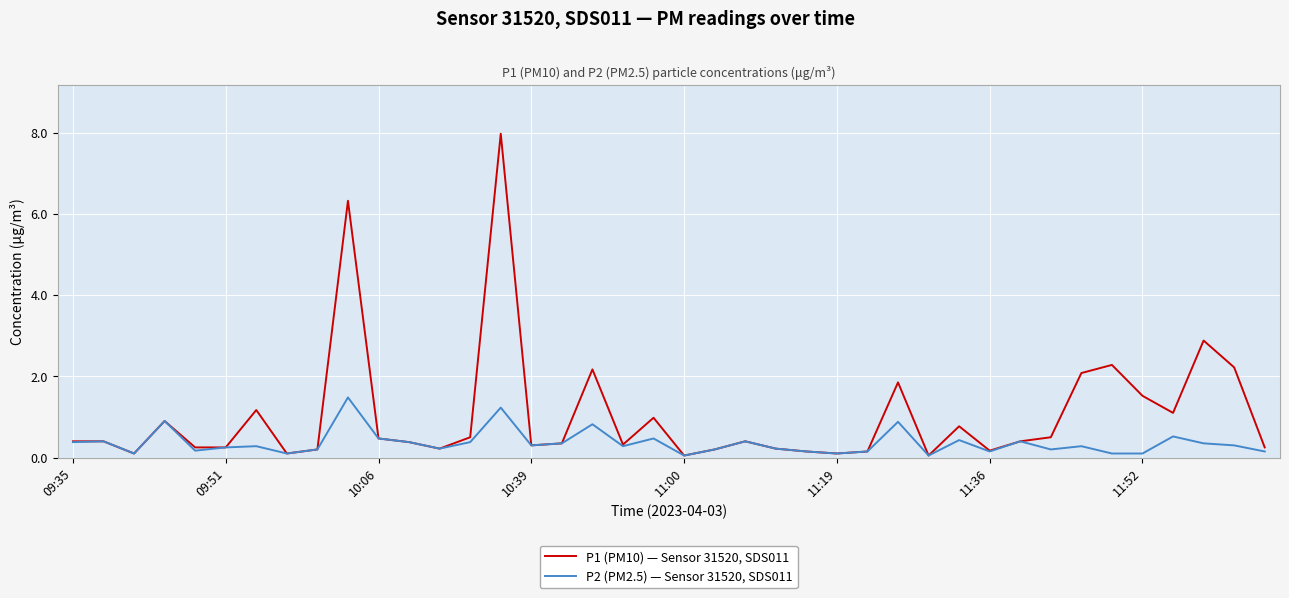

Which series has the largest total across all categories?

P1 (PM10) — Sensor 31520, SDS011